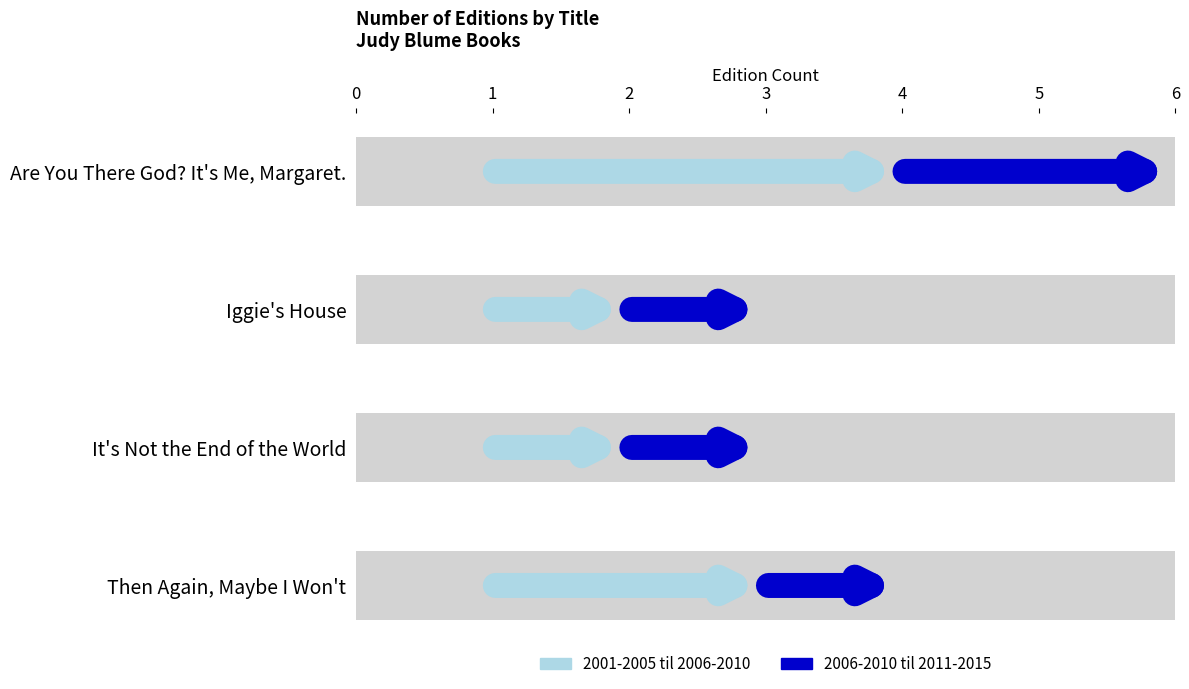

Read the value at Then Again, Maybe I Won't.

3